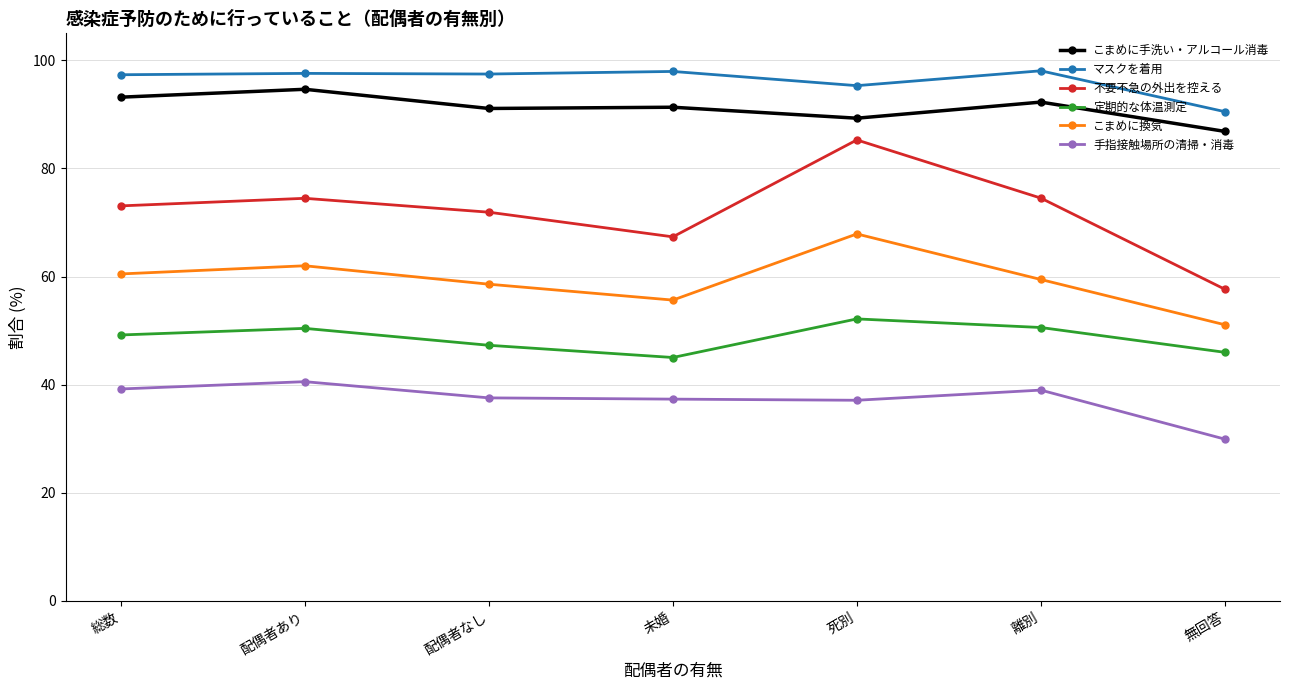

Is this an area chart (filled region under the line)?

No